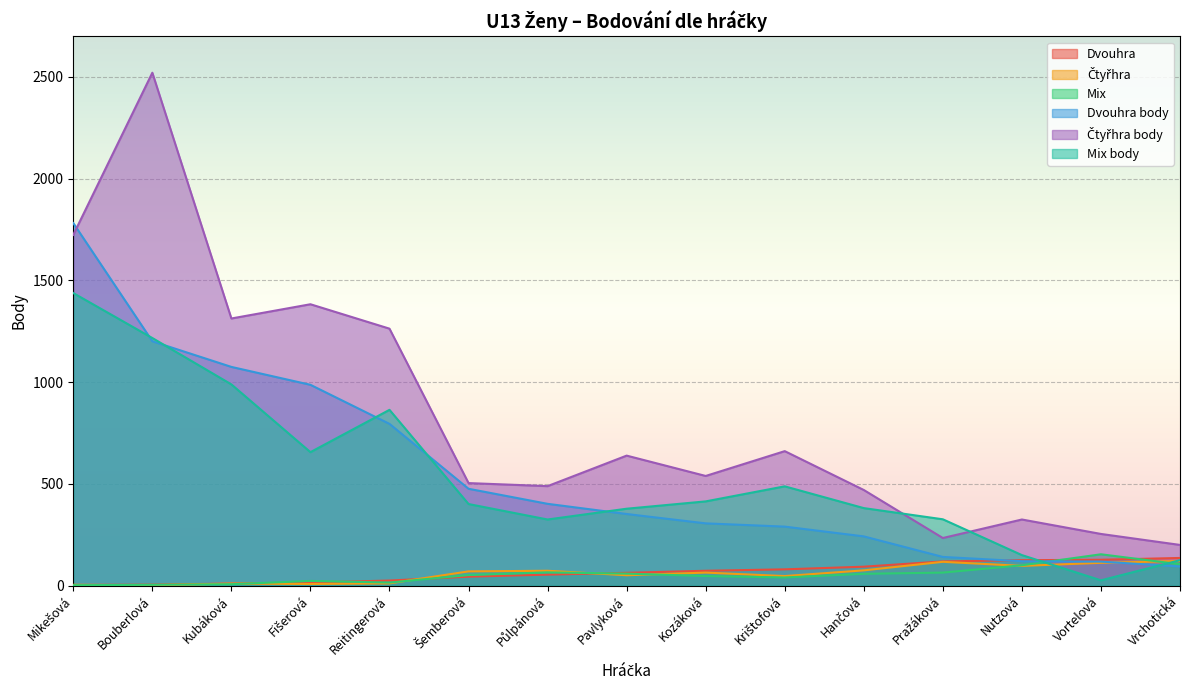

How many lines are shown in the chart?

6